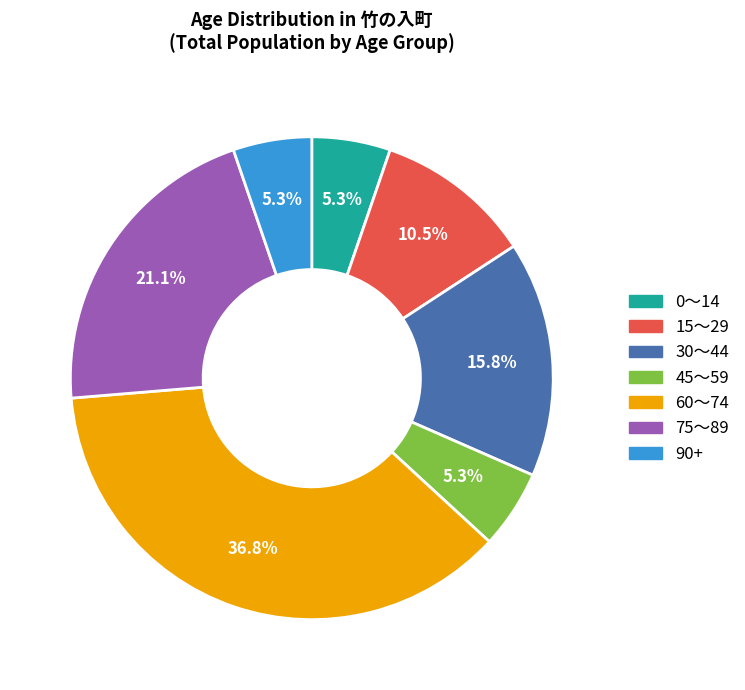

Is there any slice that represents more than half of the pie?

No